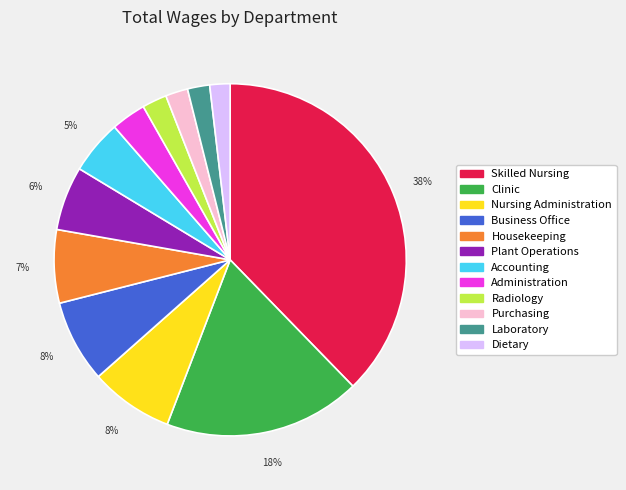

Approximately how many times larger is the value at Accounting compared to Clinic?

0.3